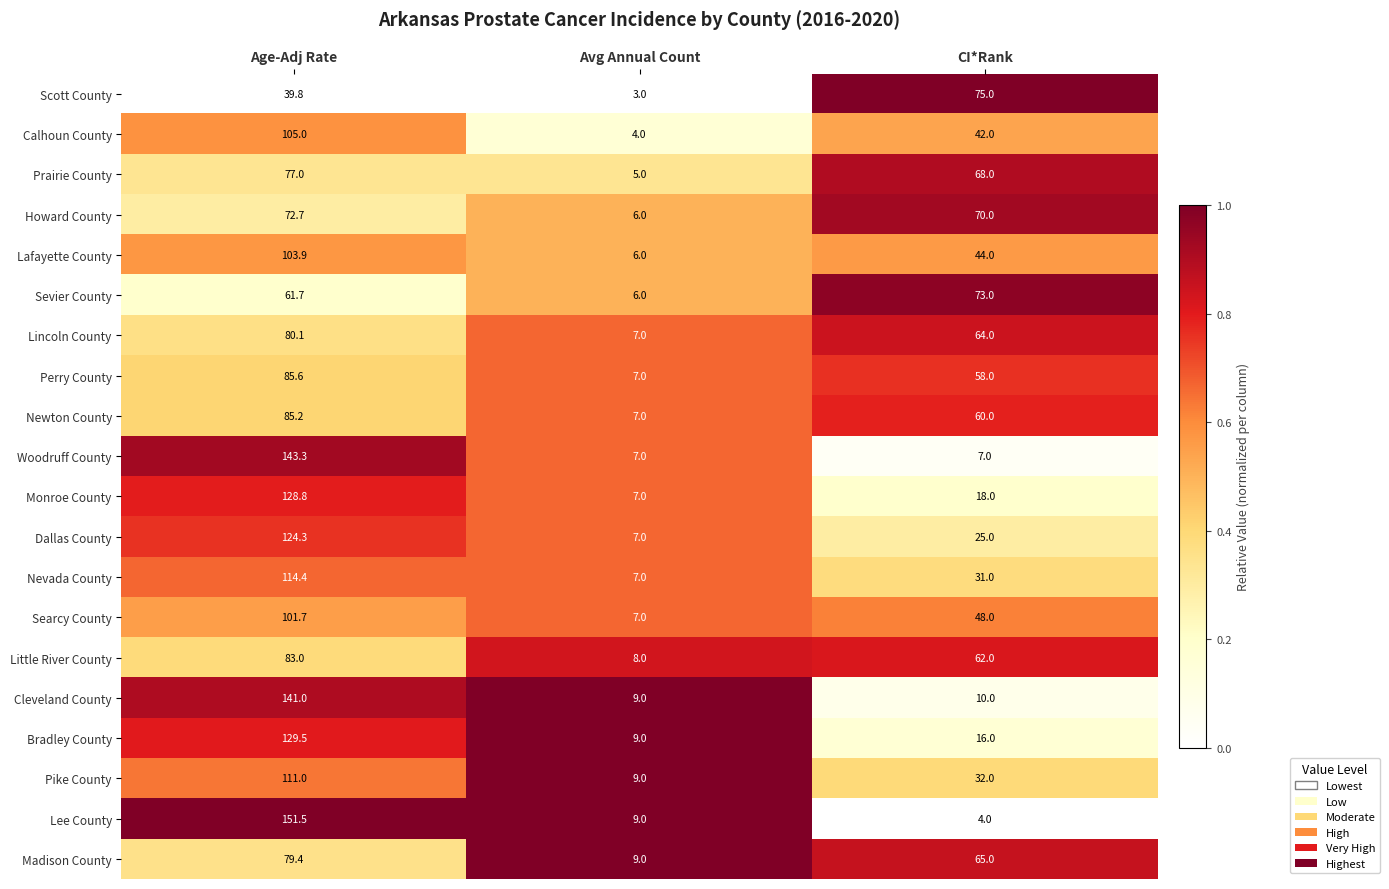

At Age-Adj Rate, list the series in order from smallest to largest.

Scott County, Sevier County, Howard County, Prairie County, Madison County, Lincoln County, Little River County, Newton County, Perry County, Searcy County, Lafayette County, Calhoun County, Pike County, Nevada County, Dallas County, Monroe County, Bradley County, Cleveland County, Woodruff County, Lee County